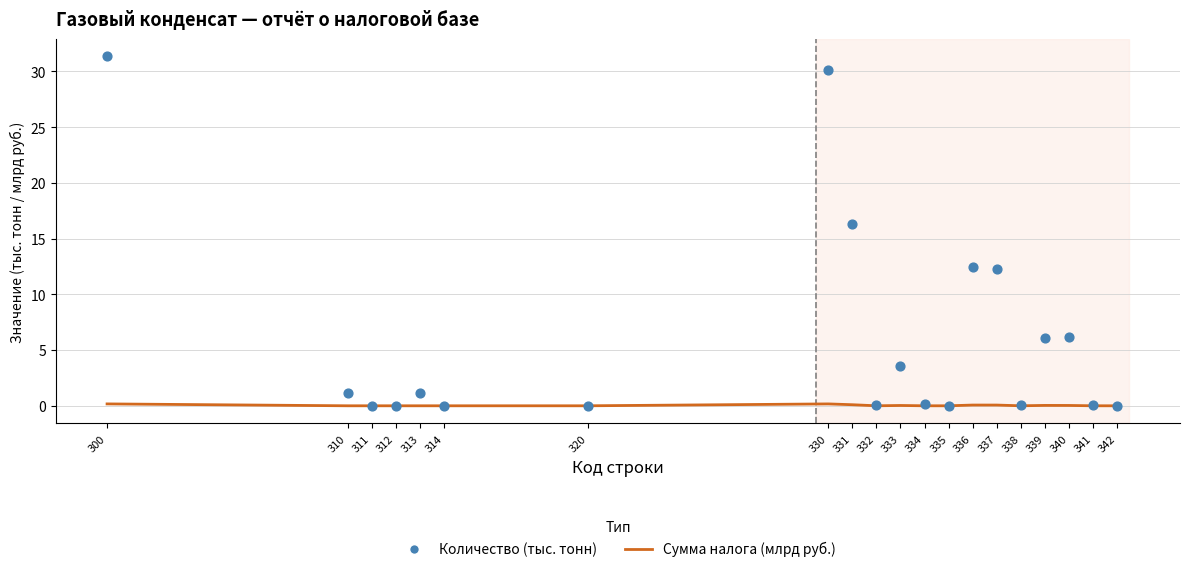

What is the total value across all series at 334?

0.1